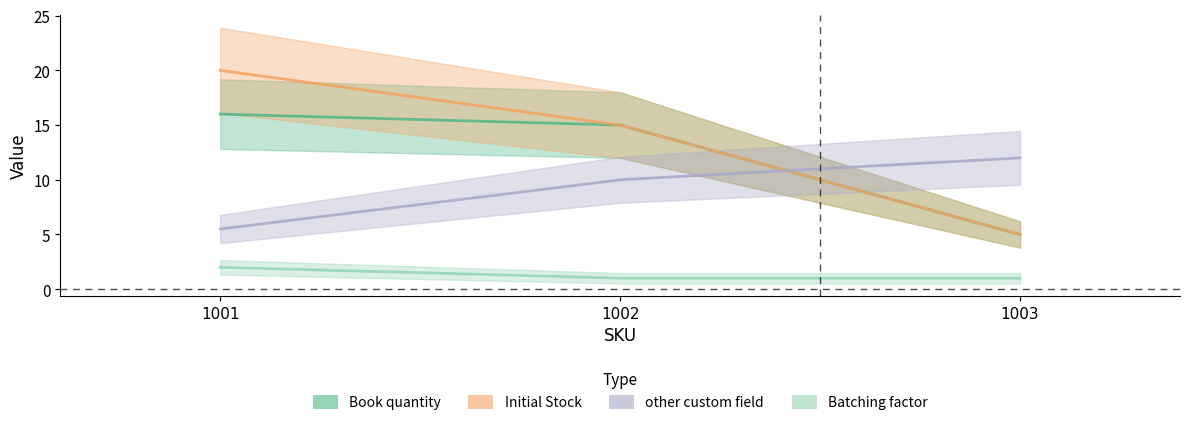

The Book quantity series shows 16.0 at 1001. True or false?

True